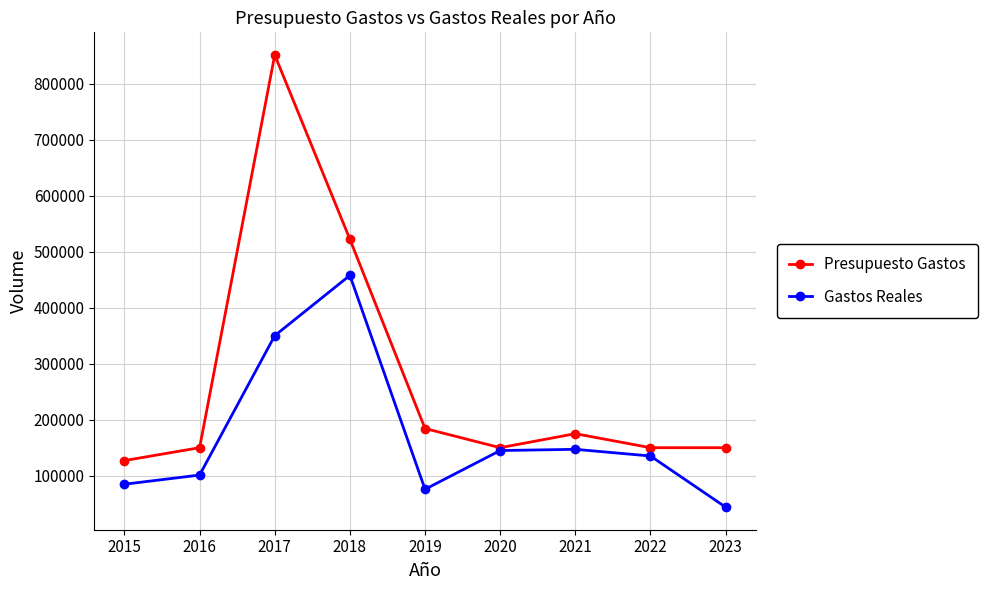

List the series in order of their overall mean, lowest first.

Gastos Reales, Presupuesto Gastos